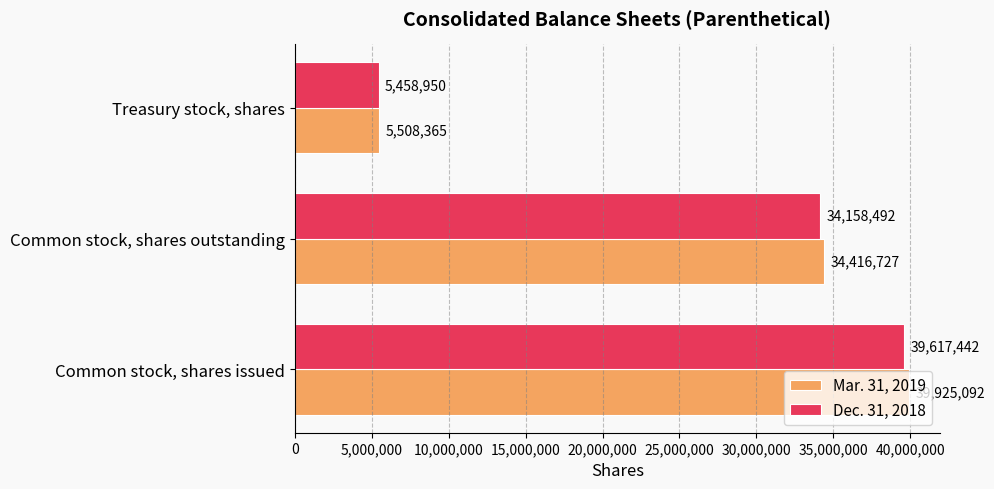

Is it true that Dec. 31, 2018 equals 39617442 at Common stock, shares issued?

True